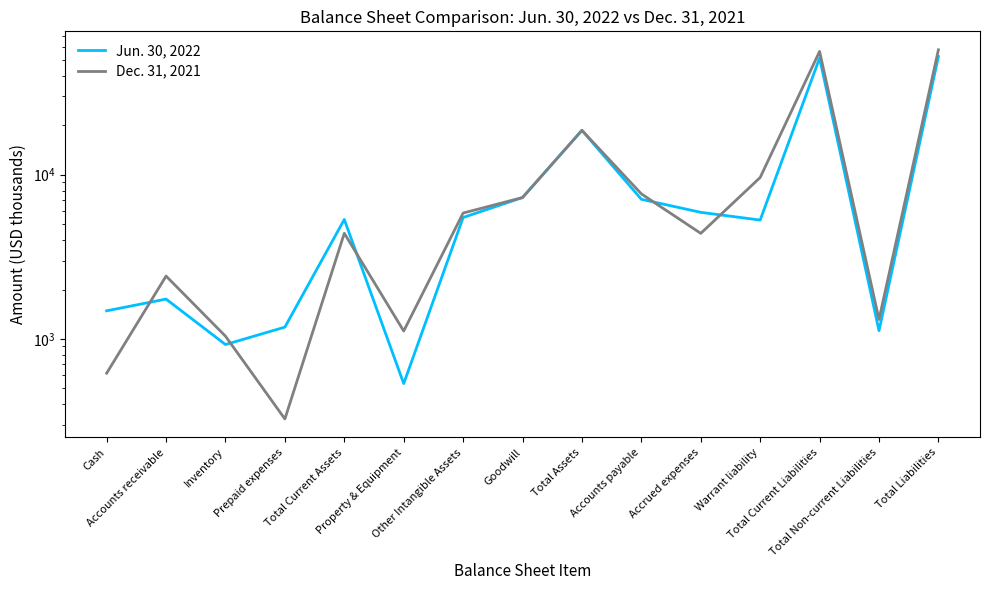

What is the difference between the second highest and minimum values in the Dec. 31, 2021 series?

55937